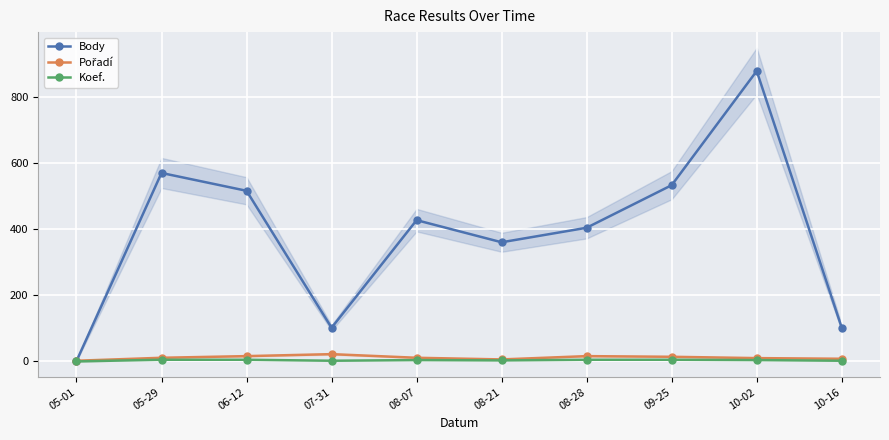

What is the difference between the highest and lowest values at 07-31?

100